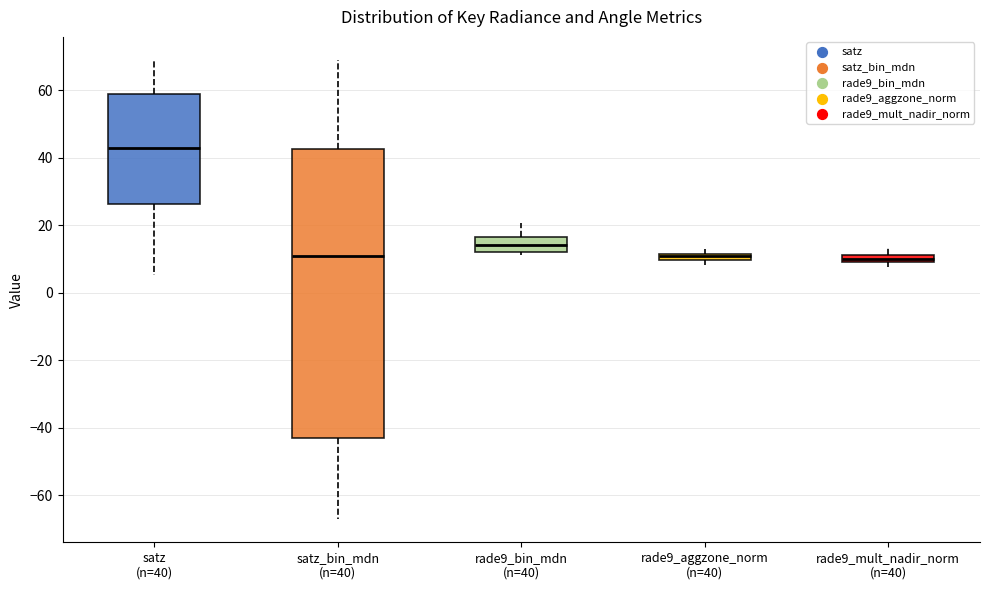

Which box is the tallest, from its lower edge to its upper edge?

satz_bin_mdn (n=40)